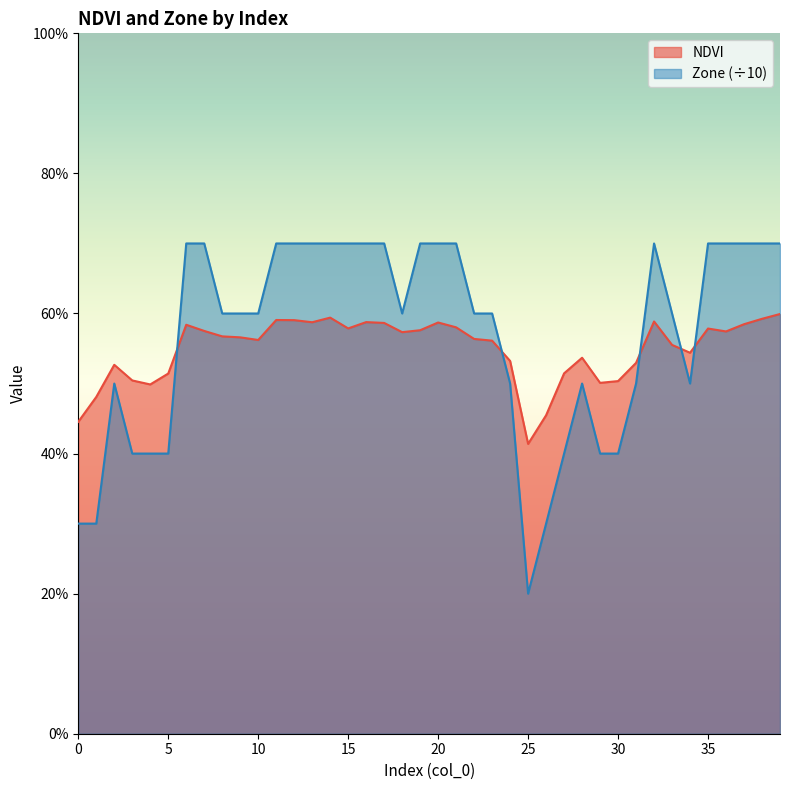

At which label is NDVI closest to 0?

25